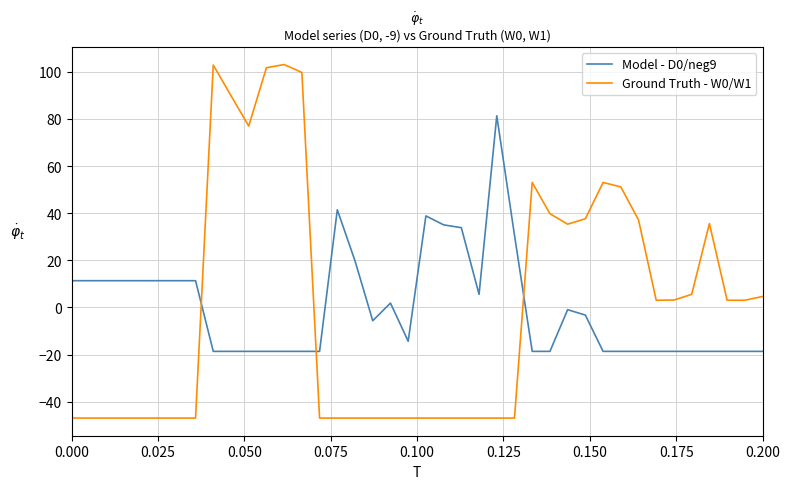

Which series has the widest spread of values?

Ground Truth - W0/W1